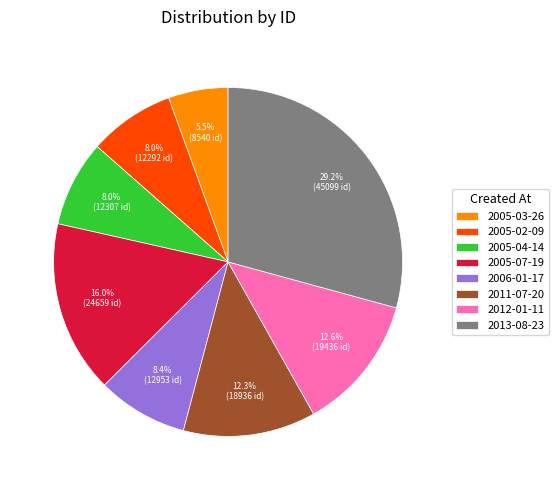

How many segments does this pie chart have?

8